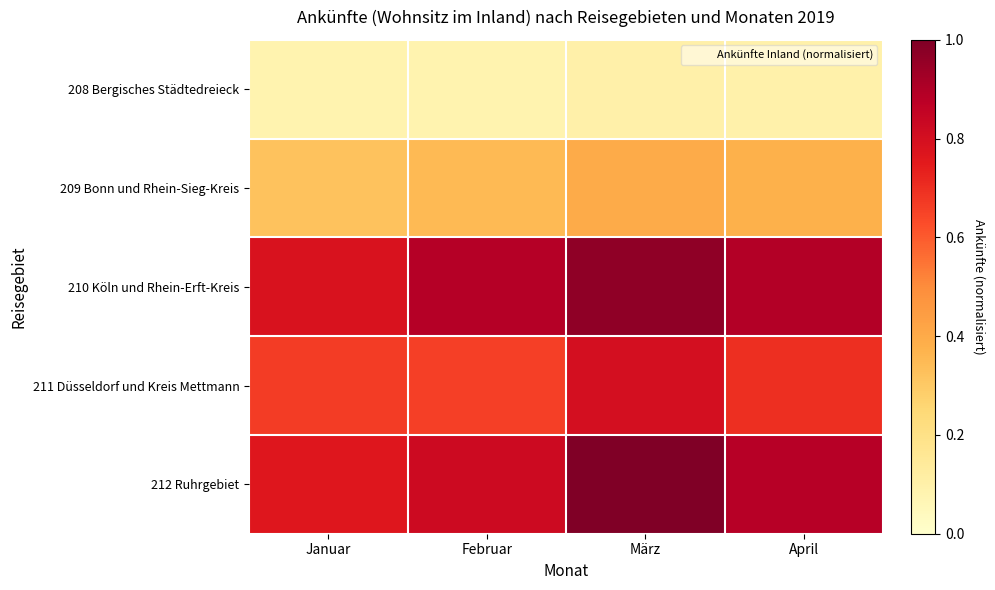

What is the difference between the highest and lowest values at Januar?

0.7